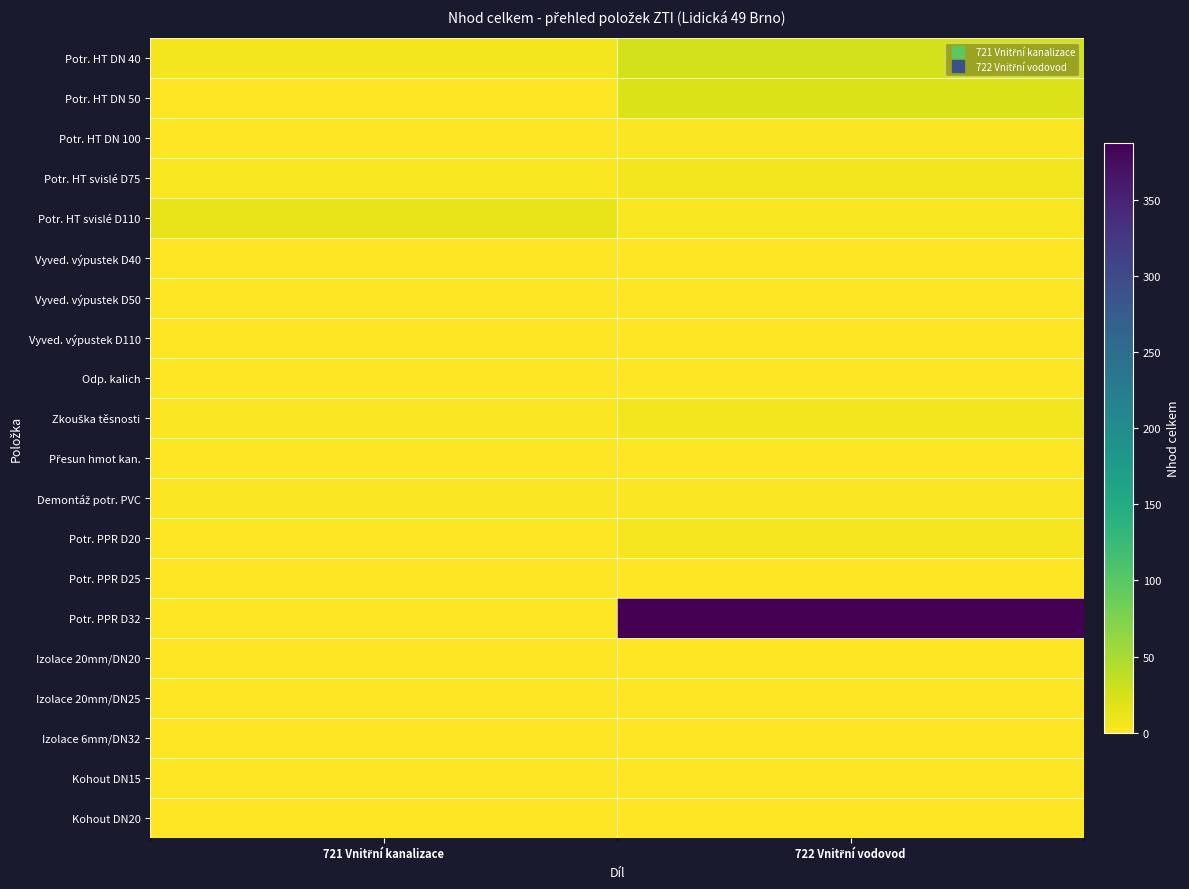

What is the difference between the highest and lowest values at 722 Vnitřní vodovod?

387.2